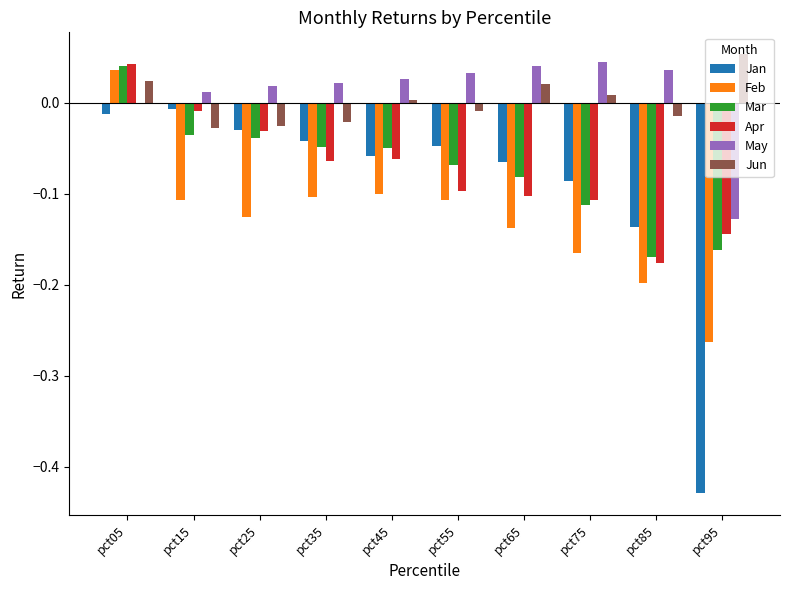

Count the number of categories in the chart.

10